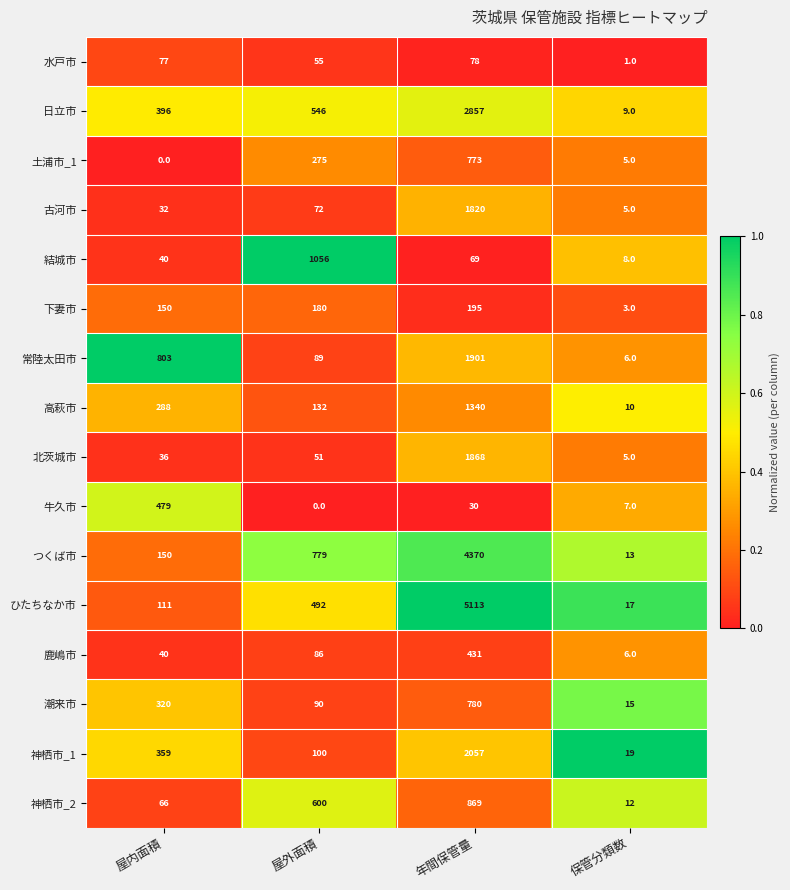

The value of ひたちなか市 at 保管分類数 is 3. True or false?

False